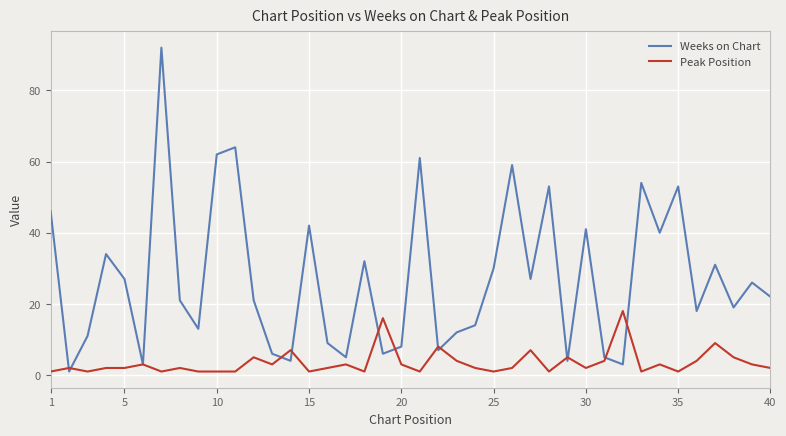

Rank the series by their maximum value, from lowest to highest.

Peak Position, Weeks on Chart